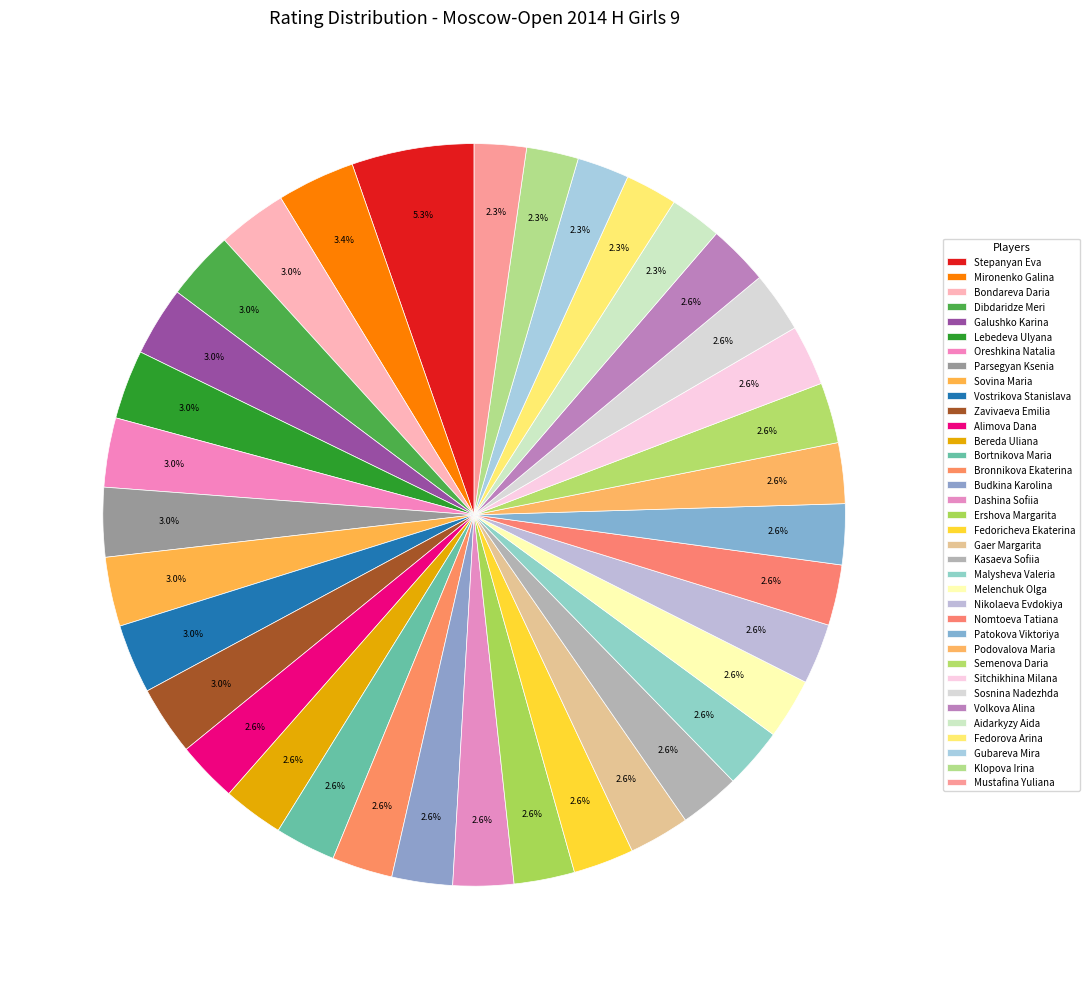

What percentage is the Sitchikhina Milana slice, to the nearest percent?

3%